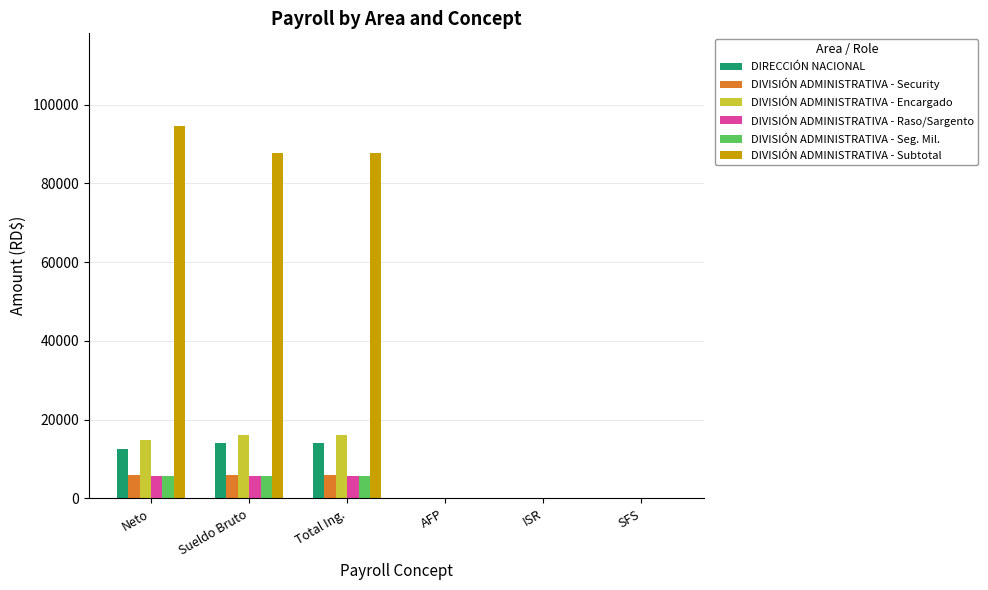

Reading left to right, extract all data points from this chart.

DIRECCIÓN NACIONAL: Neto=12667	Sueldo Bruto=13967	Total Ing.=13967	AFP=0	ISR=0	SFS=0
DIVISIÓN ADMINISTRATIVA - Security: Neto=6000	Sueldo Bruto=6000	Total Ing.=6000	AFP=0	ISR=0	SFS=0
DIVISIÓN ADMINISTRATIVA - Encargado: Neto=14800	Sueldo Bruto=16000	Total Ing.=16000	AFP=0	ISR=0	SFS=0
DIVISIÓN ADMINISTRATIVA - Raso/Sargento: Neto=5800	Sueldo Bruto=5800	Total Ing.=5800	AFP=0	ISR=0	SFS=0
DIVISIÓN ADMINISTRATIVA - Seg. Mil.: Neto=5700	Sueldo Bruto=5700	Total Ing.=5700	AFP=0	ISR=0	SFS=0
DIVISIÓN ADMINISTRATIVA - Subtotal: Neto=94500	Sueldo Bruto=87700	Total Ing.=87700	AFP=0	ISR=0	SFS=0